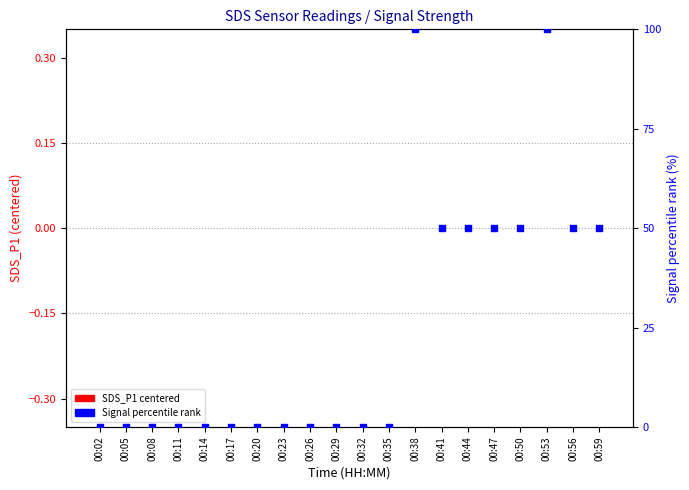

Which series has the widest spread of Y values?

Signal percentile rank